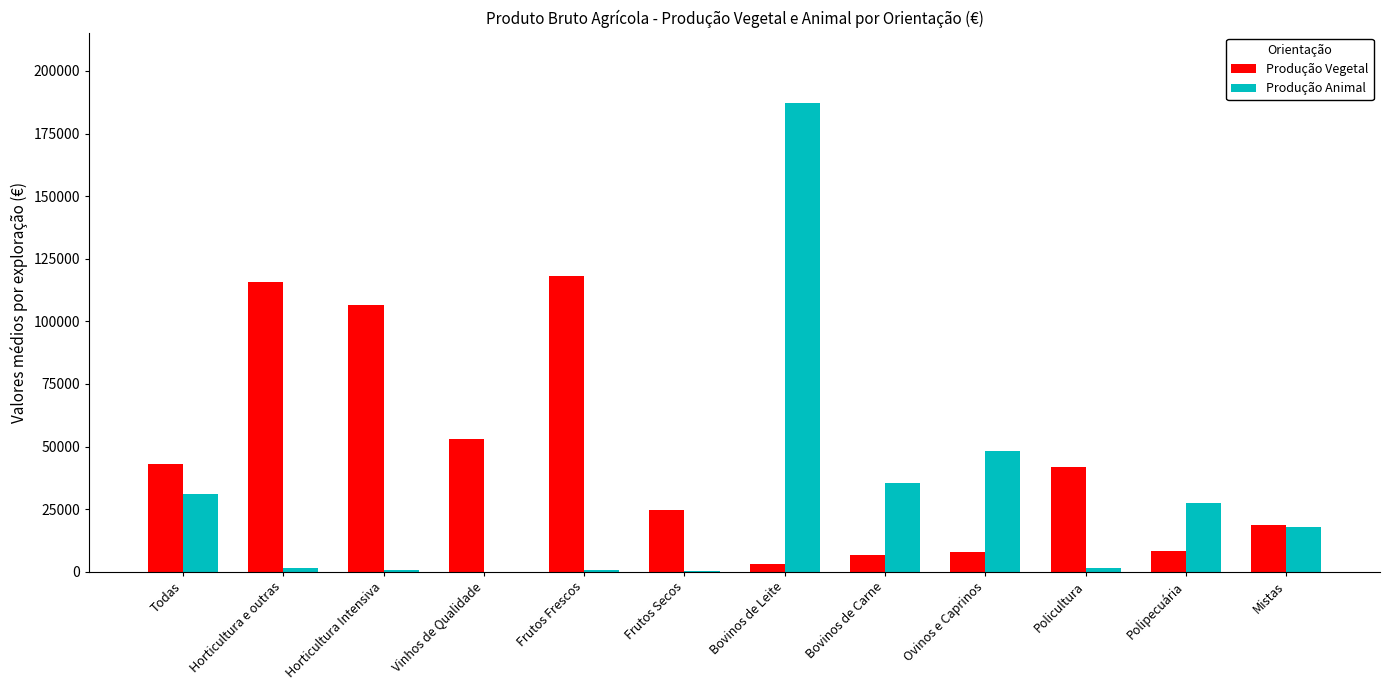

What is the greatest value displayed?

187226.1